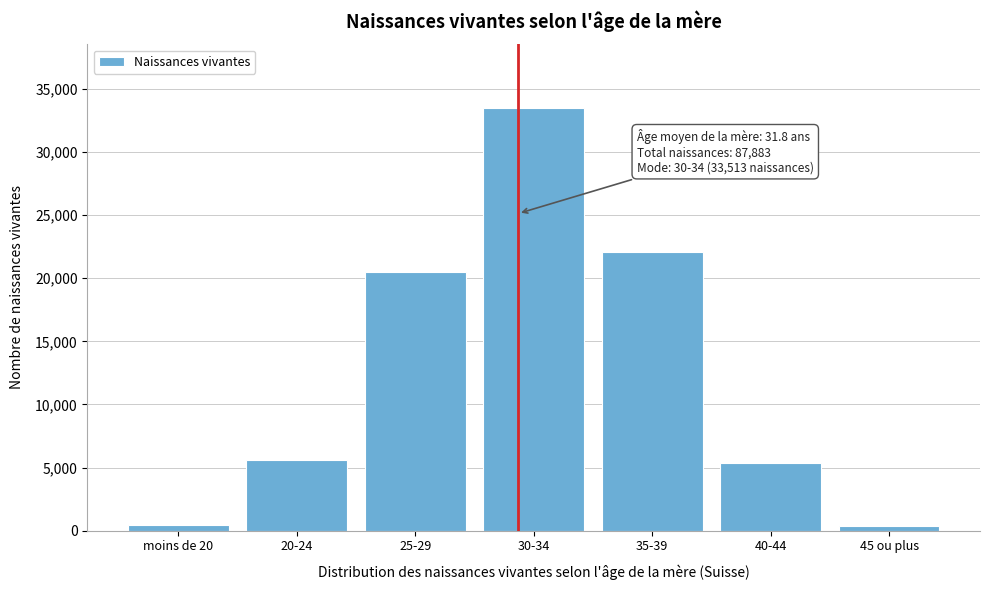

At which category does the chart reach its peak across all series?

30-34